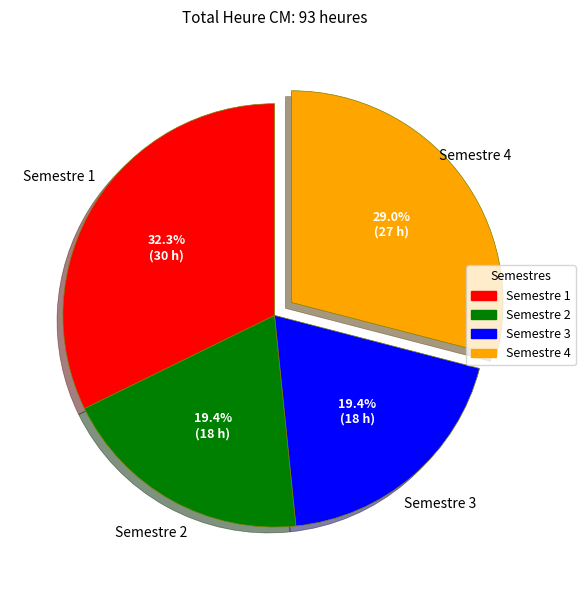

Combined, what portion of the pie is Semestre 2 and Semestre 4?

48.4%